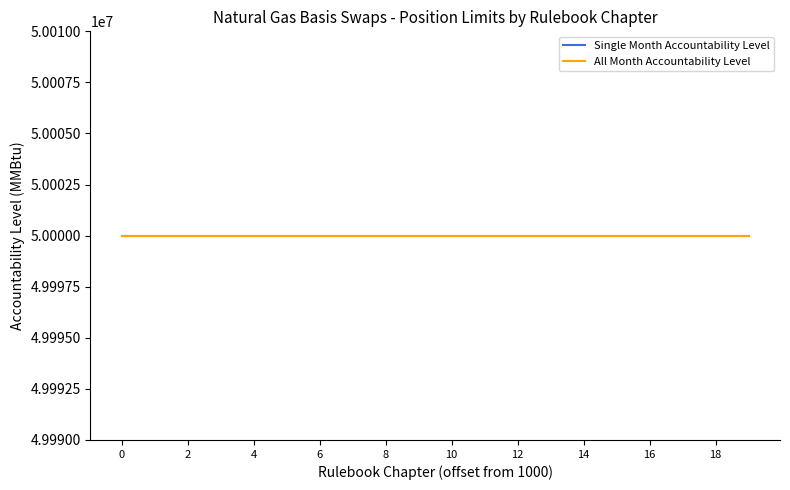

Is it true that Contract Size equals 1 at 1011?

False